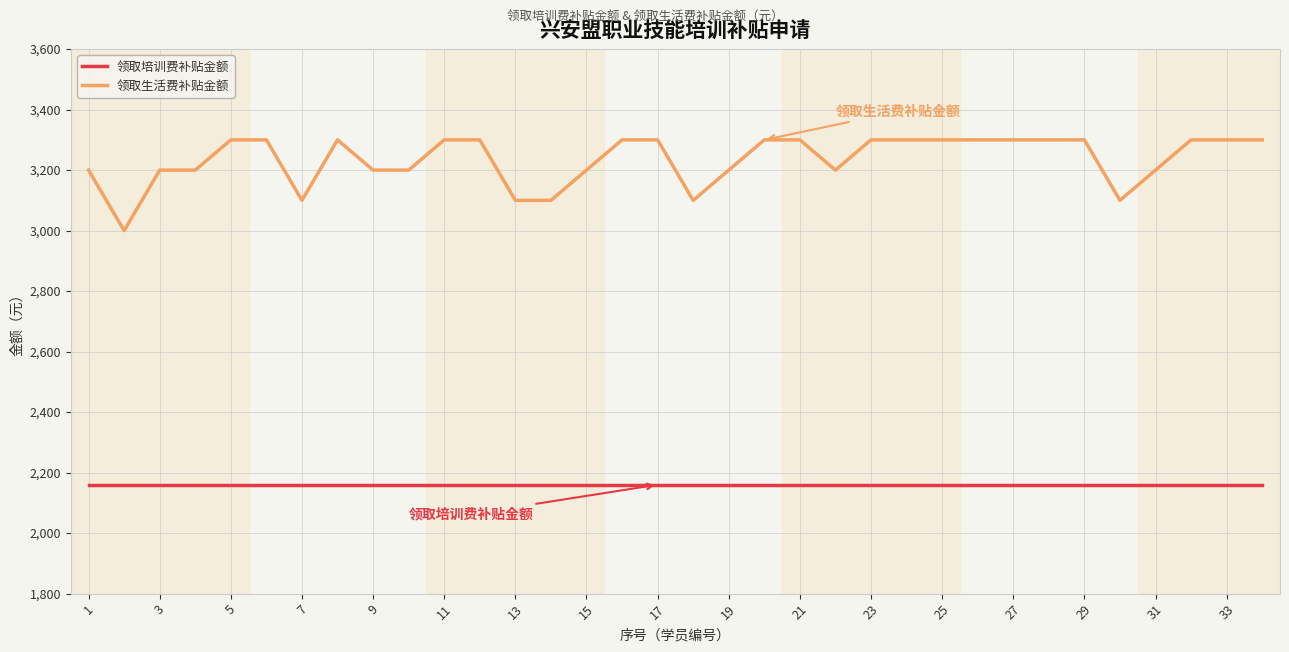

True or false: 领取培训费补贴金额 and 领取生活费补贴金额 intersect in this chart.

False